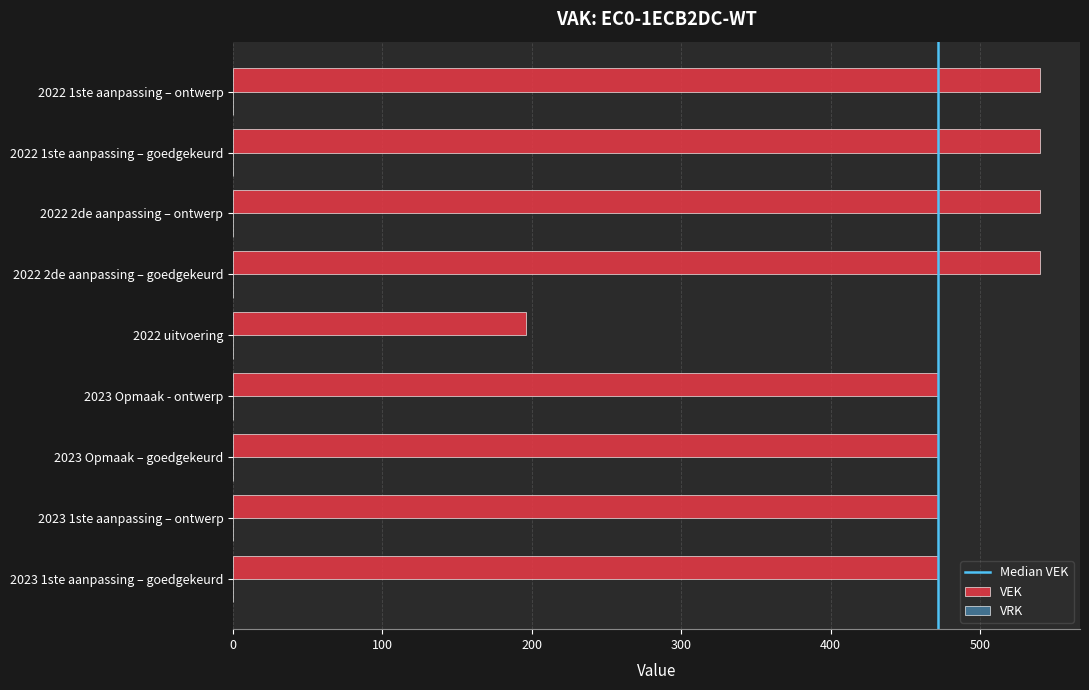

The value at 2023 Opmaak – goedgekeurd is 472. True or false?

True